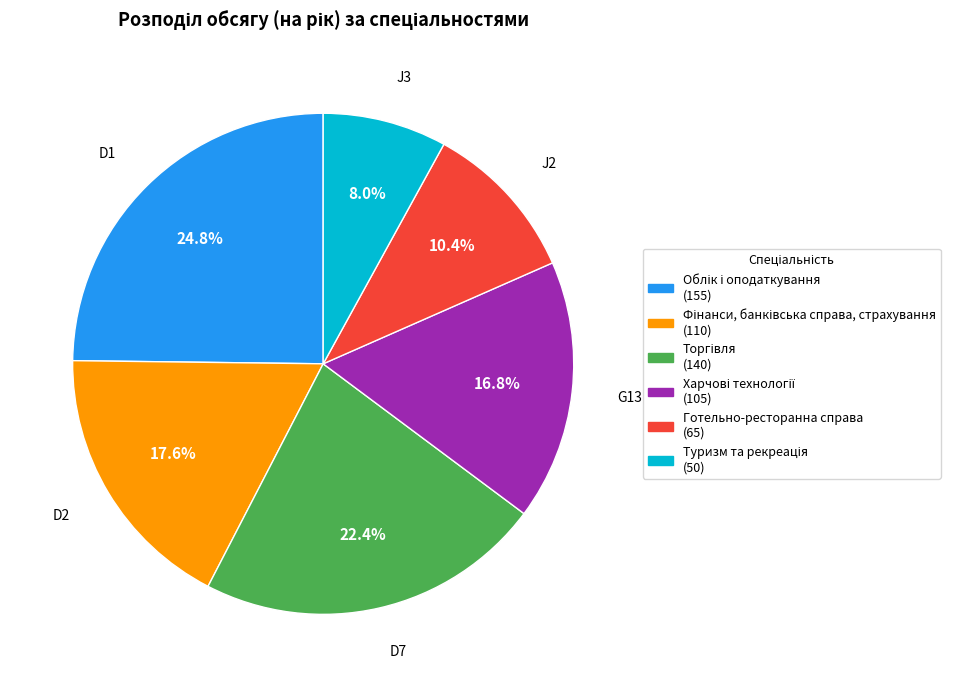

Is there a majority slice in this chart?

No